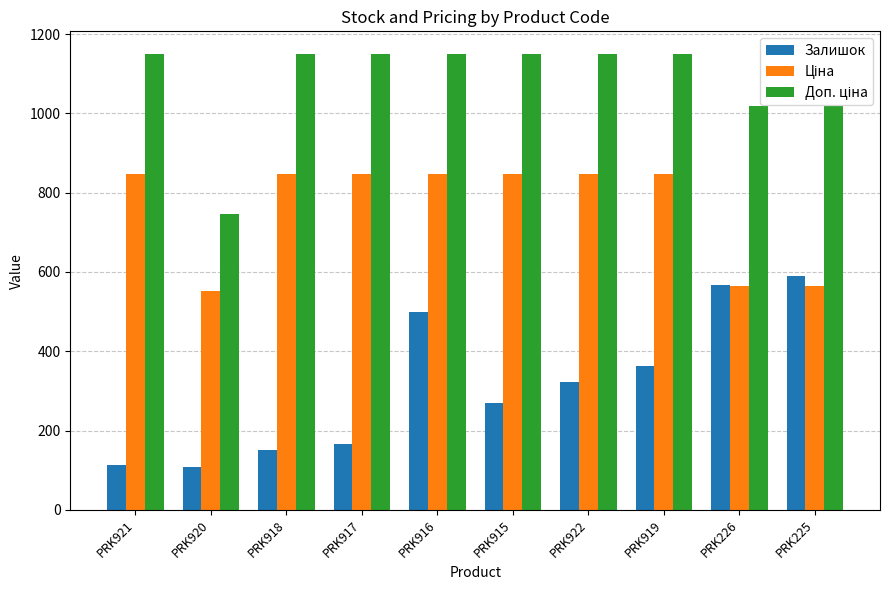

How many bars are there in each group?

3